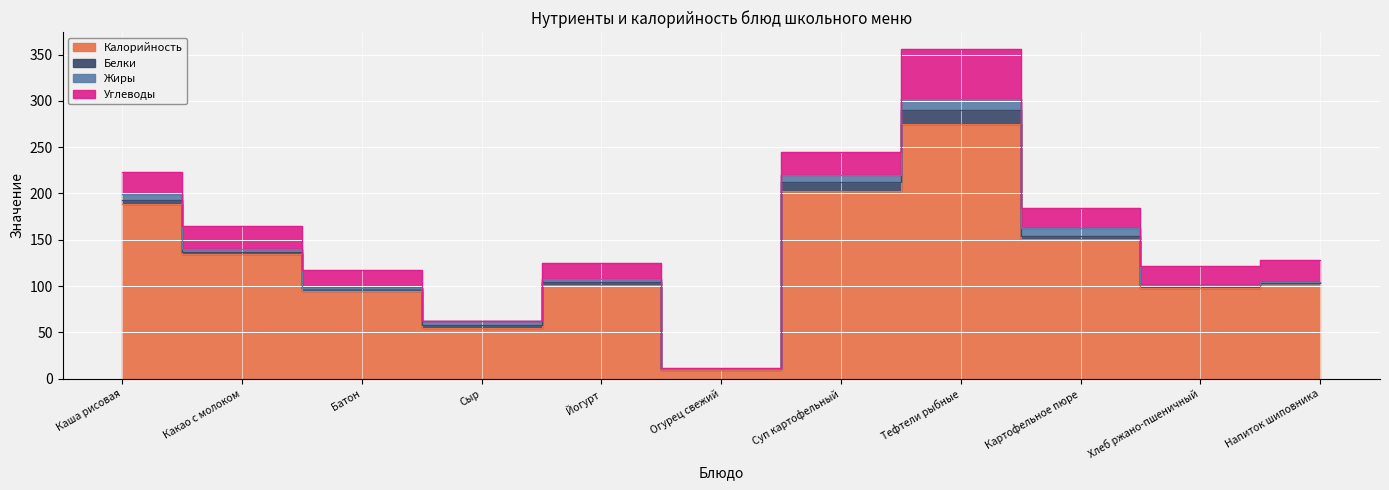

How many series are shown in this chart?

4